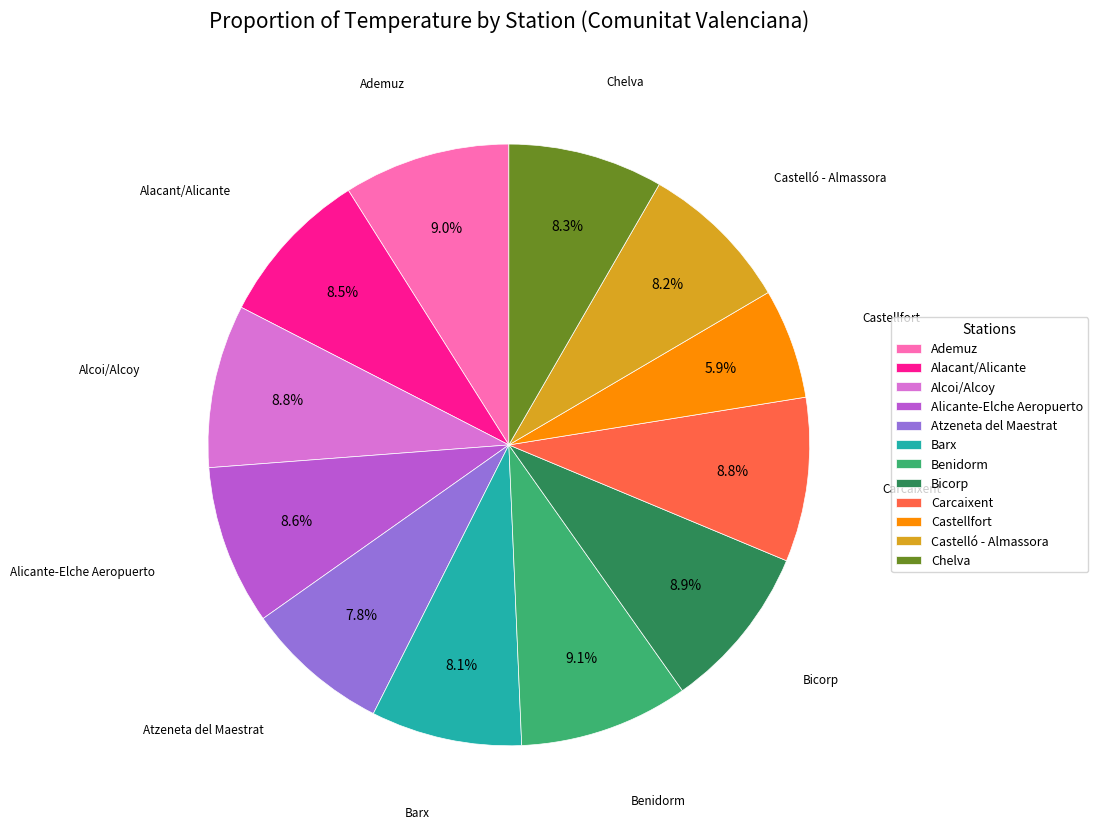

Do Carcaixent and Castellfort together represent more than half of the pie?

No